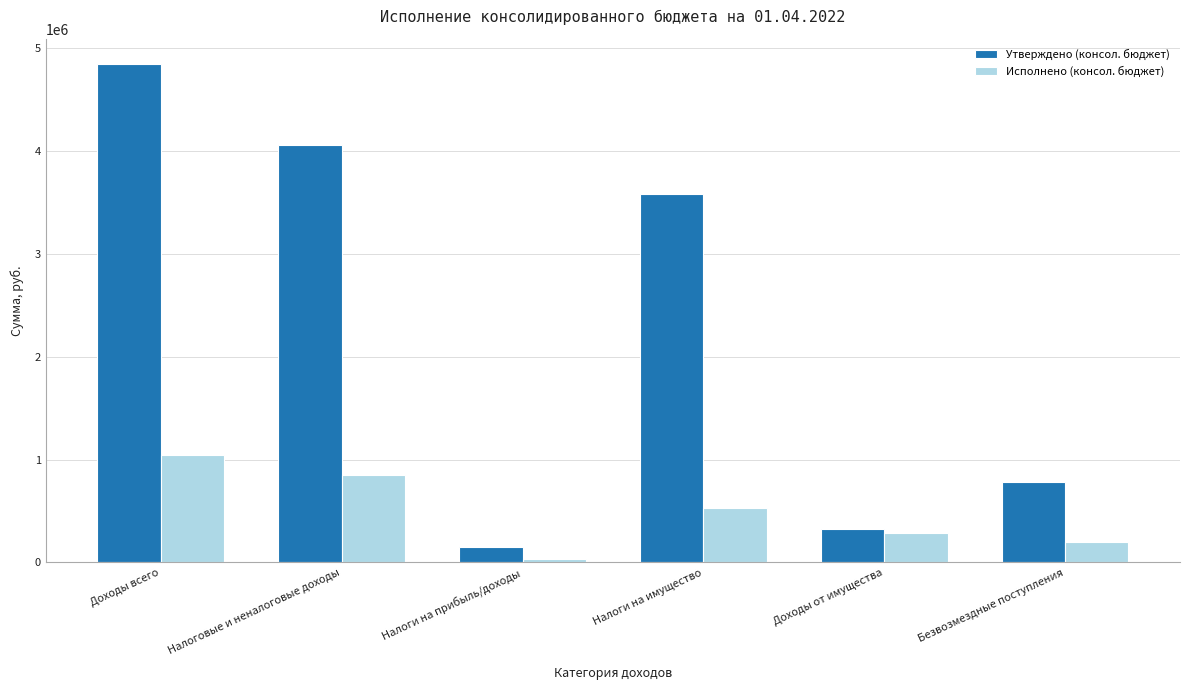

At which label does Утверждено (консол. бюджет) first exceed 3585254?

Доходы всего